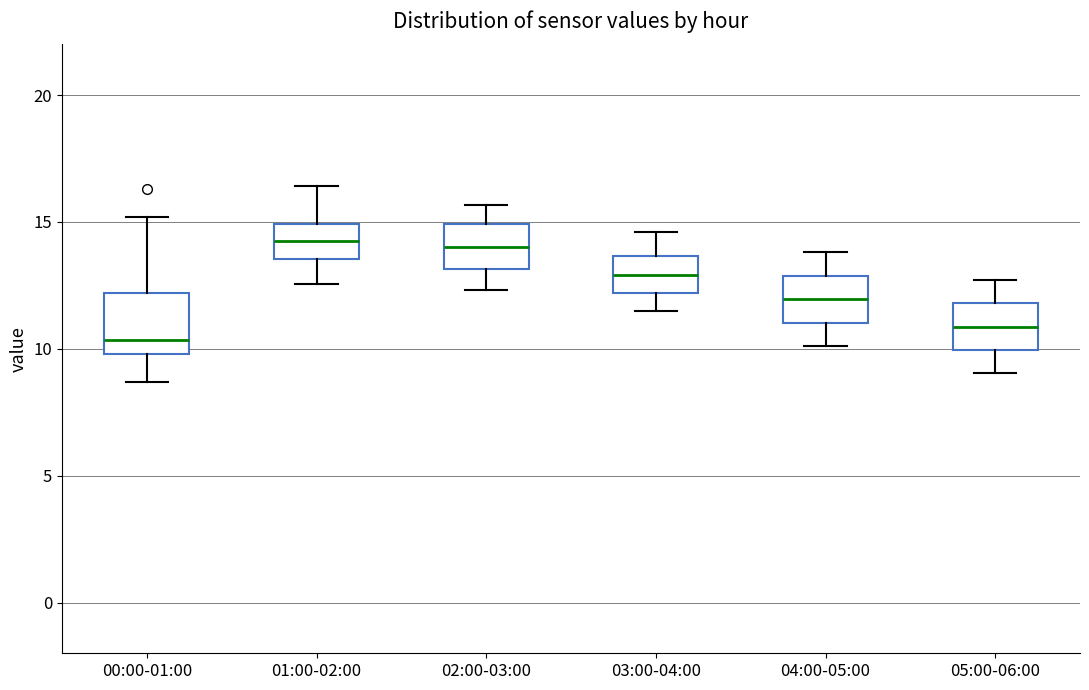

Reading left to right, read every box against the y-axis: the position of its median line, the range the box covers, and the ends of its whiskers. The values are not printed on the chart, so give them approximately, as read against the axis.

00:00-01:00: median 10.5, box 10.0 to 12.0, whiskers 8.5 to 15.0
01:00-02:00: median 14.0, box 13.5 to 15.0, whiskers 12.5 to 16.5
02:00-03:00: median 14.0, box 13.0 to 15.0, whiskers 12.5 to 15.5
03:00-04:00: median 13.0, box 12.0 to 13.5, whiskers 11.5 to 14.5
04:00-05:00: median 12.0, box 11.0 to 13.0, whiskers 10.0 to 14.0
05:00-06:00: median 11.0, box 10.0 to 12.0, whiskers 9.0 to 12.5